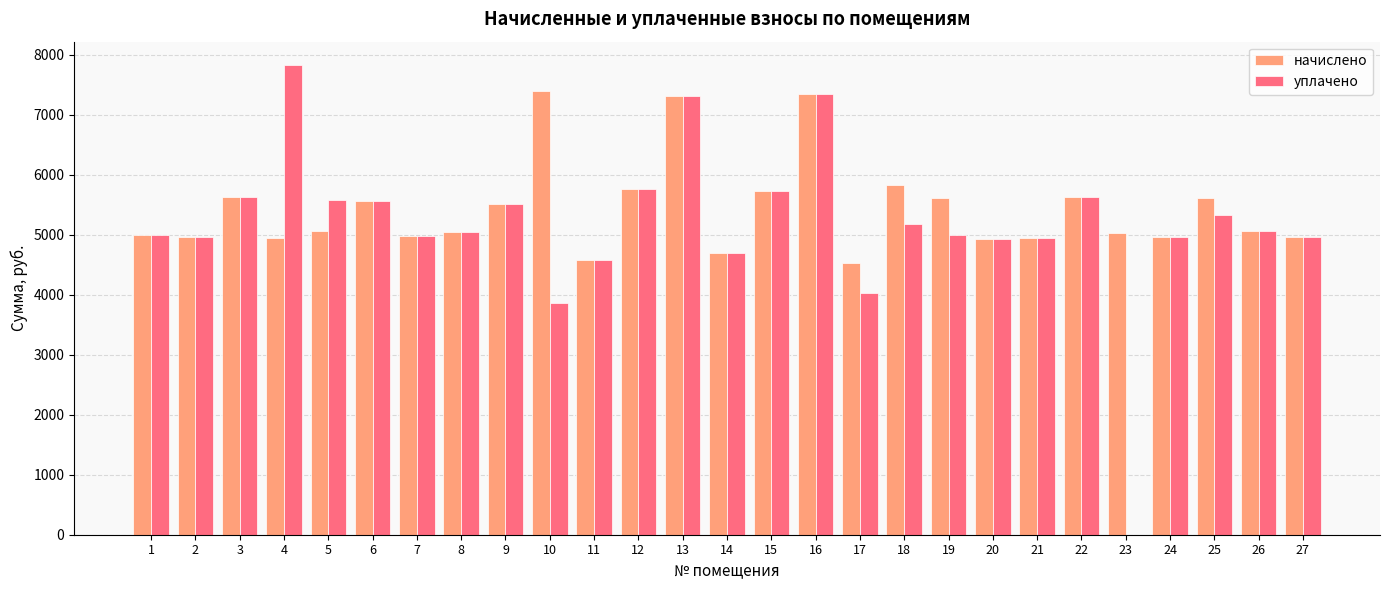

Reading left to right, what are all the values shown in this chart?

начислено: 4988.2	4953.6	5621.8	4942.1	5057.3	5564.2	4976.6	5045.8	5506.6	7395.8	4573.4	5760.0	7303.7	4688.6	5725.4	7349.8	4527.4	5829.1	5610.2	4930.6	4942.1	5633.3	5034.2	4965.1	5610.1	5057.3	4965.1
уплачено: 4988.2	4953.6	5621.8	7823.1	5575.3	5564.2	4976.6	5045.8	5506.6	3859.4	4573.4	5760.0	7303.7	4688.6	5725.4	7349.8	4024.3	5181.4	4986.9	4930.6	4942.1	5633.3	0.0	4965.1	5326.7	5057.3	4965.1